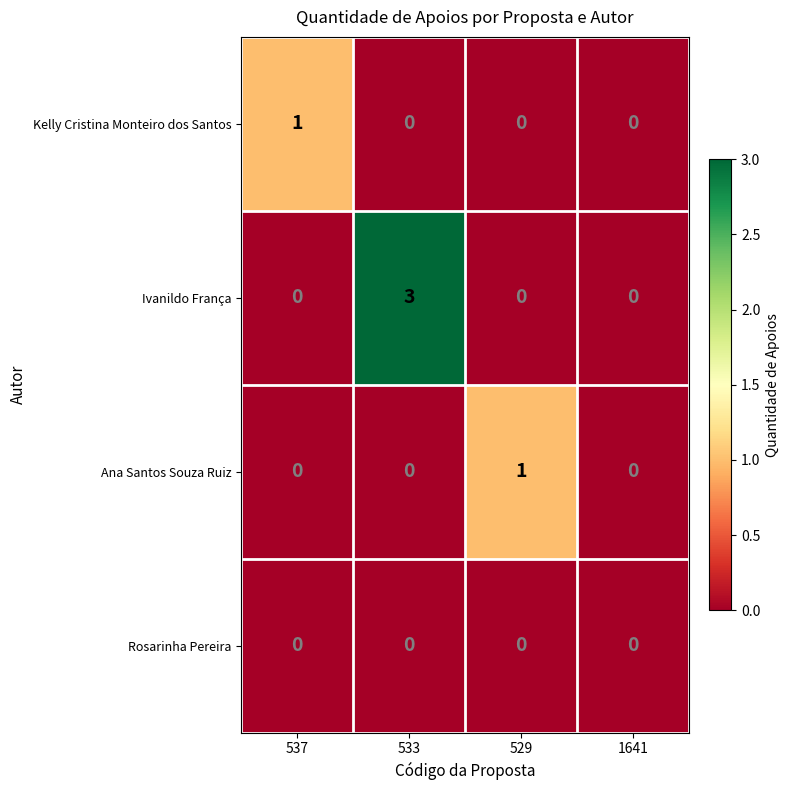

Count the Kelly Cristina Monteiro dos Santos values in the range 0 to 1.

4